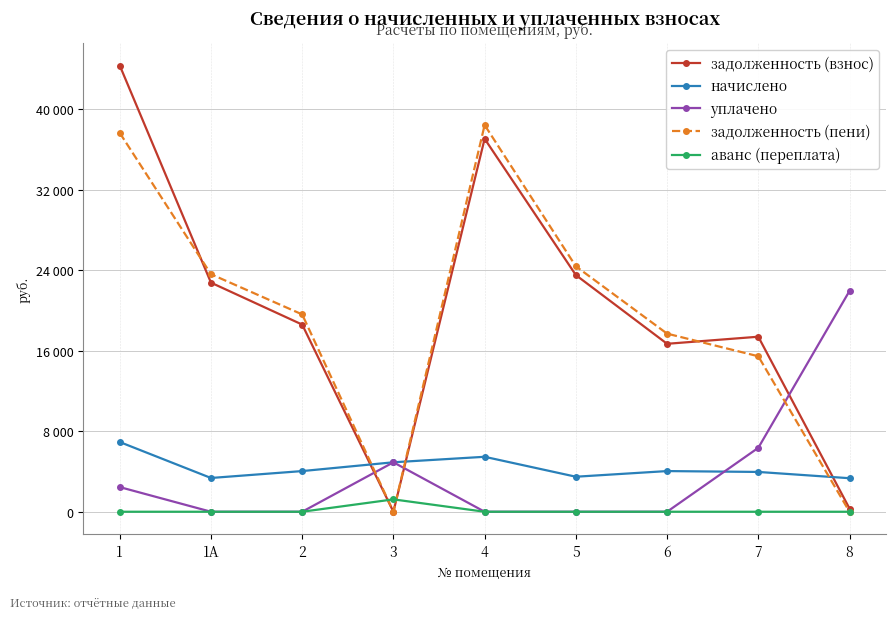

Reading right to left, extract all data points from this chart.

задолженность (взнос): 321.1	17390.2	16686.9	23516.2	37056.6	0.0	18595.3	22763.3	44339.0
начислено: 3330.6	3954.6	4040.4	3478.8	5460.0	4914.0	4040.4	3354.0	6926.4
уплачено: 21937.0	6351.6	0.0	0.0	0.0	4911.1	0.0	0.0	2449.0
задолженность (пени): 0.2	15448.7	17697.0	24385.8	38421.6	0.0	19605.4	23601.8	37643.2
аванс (переплата): 0.0	0.0	0.0	0.0	0.0	1228.5	0.0	0.0	0.0